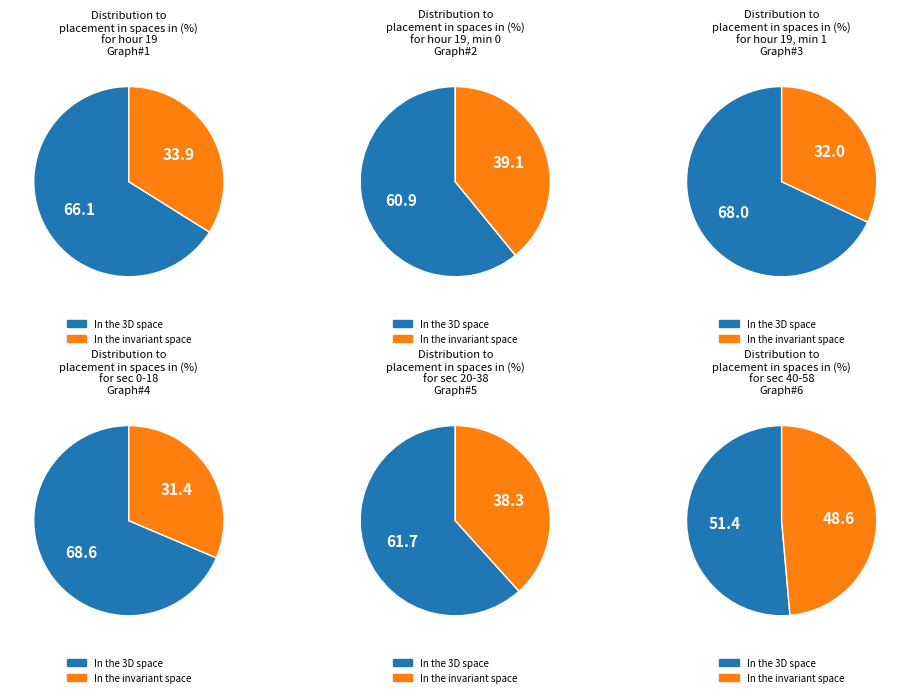

Is it true that 22 is 9% of the pie?

True